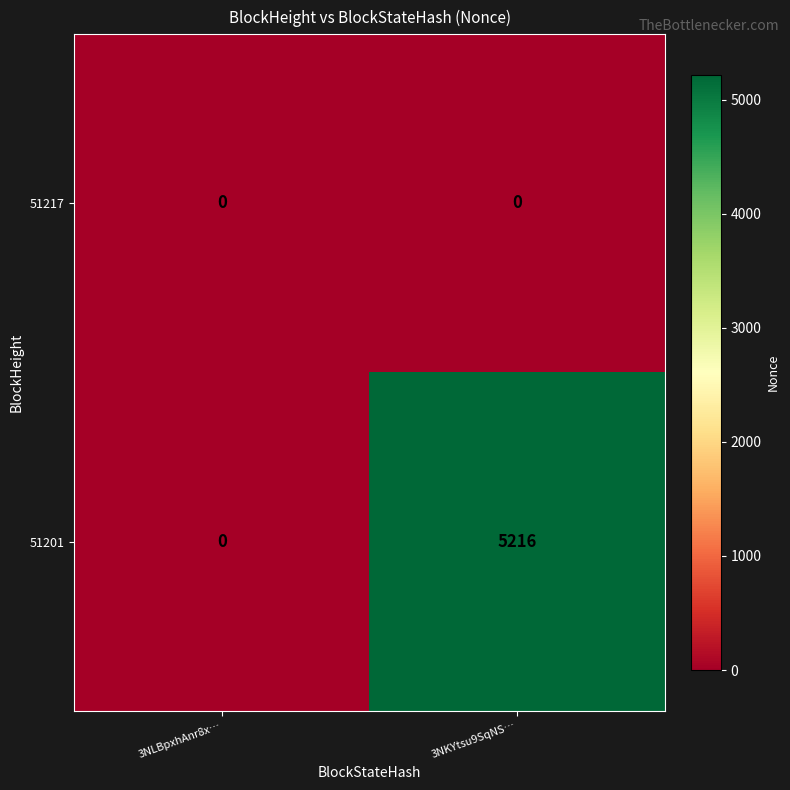

What is the maximum value shown in the chart?

5216